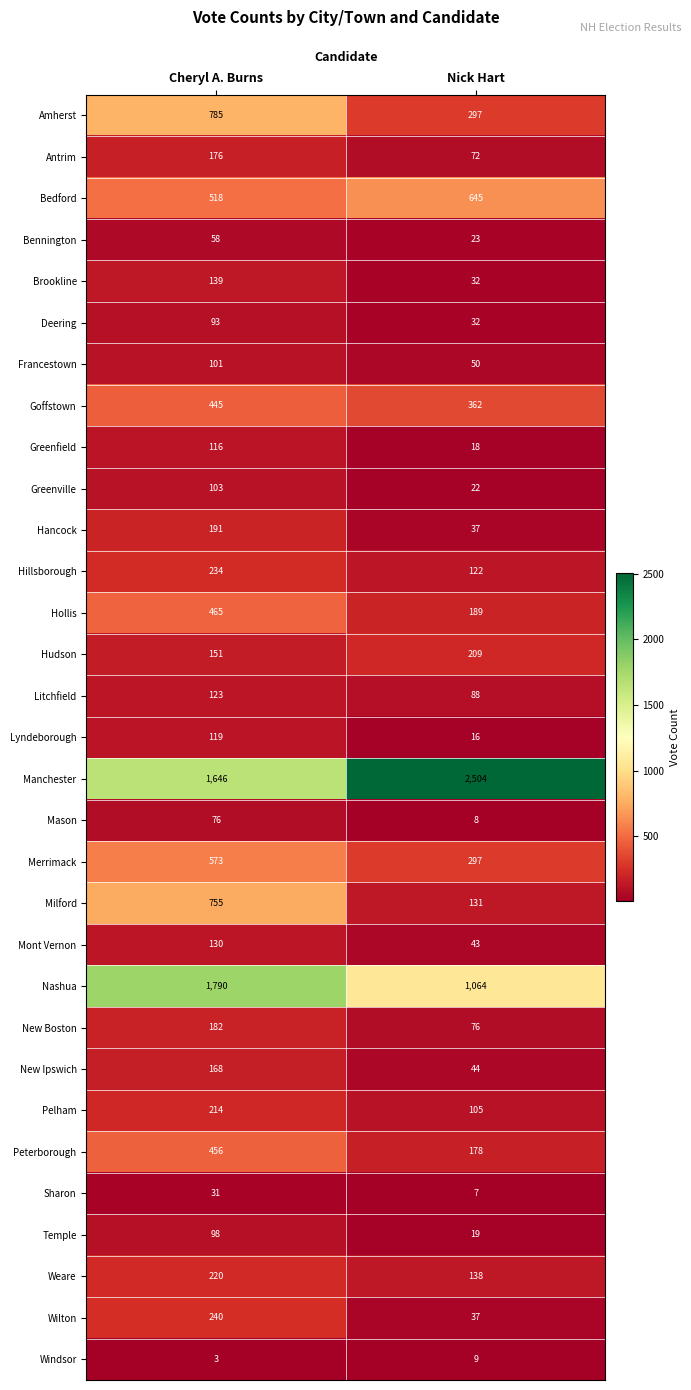

At which category is the sum across all series the highest?

Cheryl A. Burns